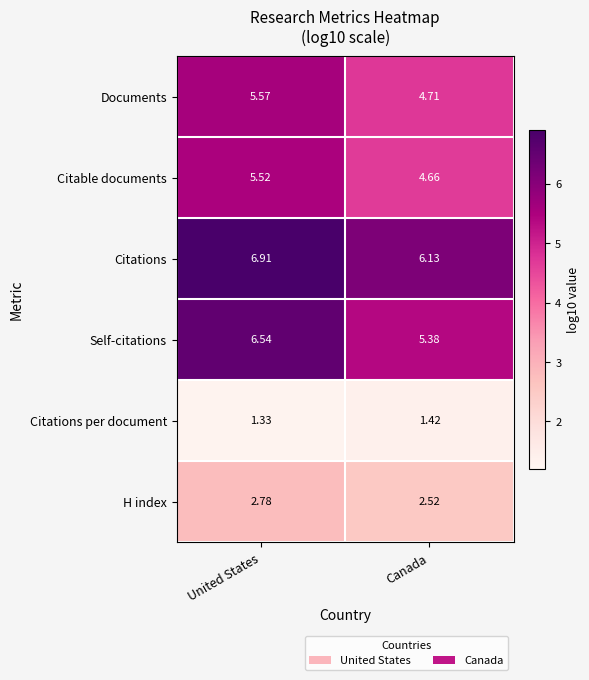

At which label is Documents closest to 5?

Canada